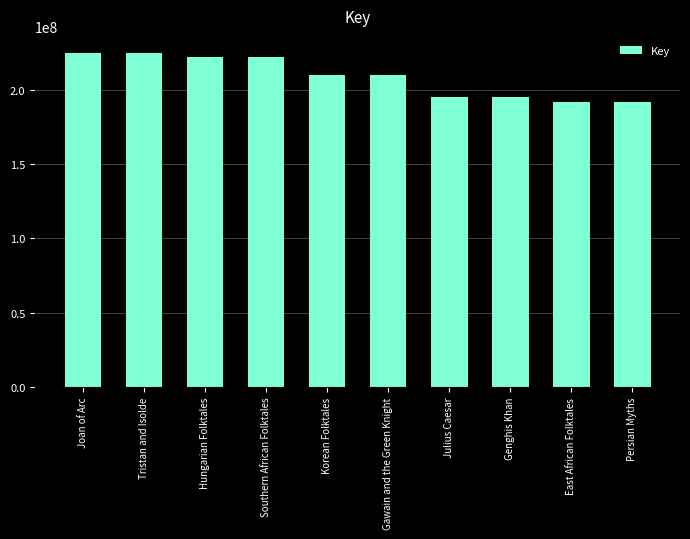

Count the number of data series in this chart.

1